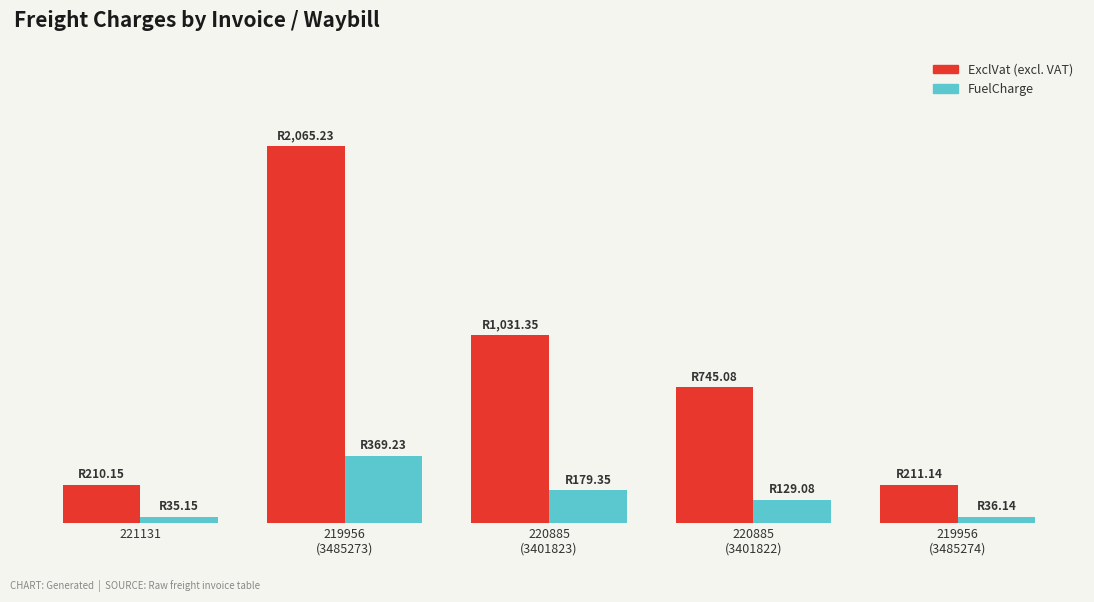

Are the bars grouped side by side (vs. stacked)?

Yes